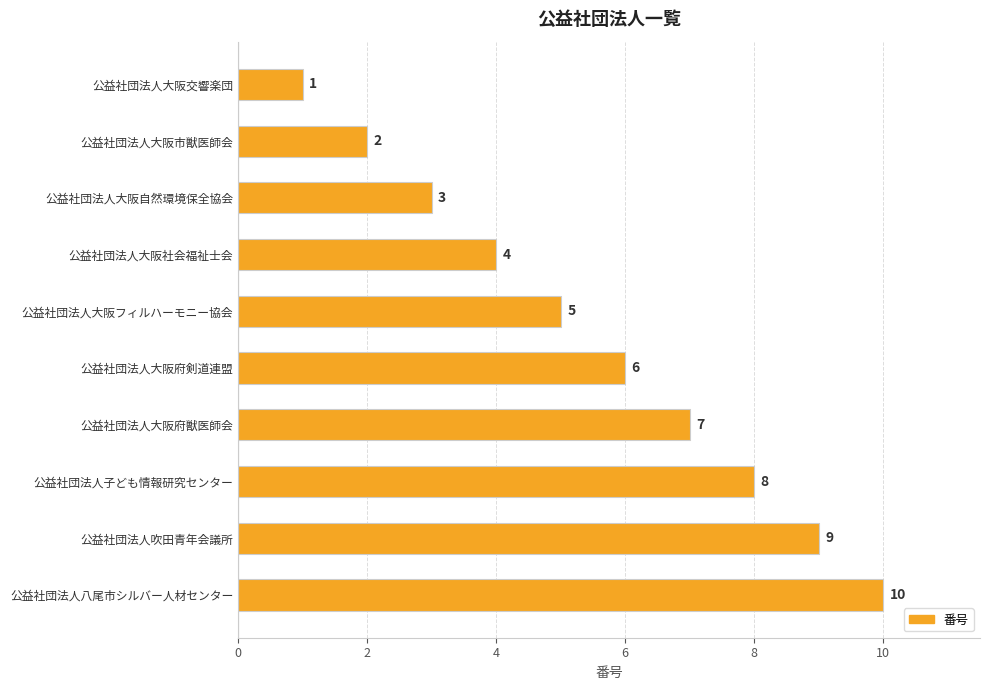

Which label corresponds to the largest value in the chart?

公益社団法人八尾市シルバー人材センター